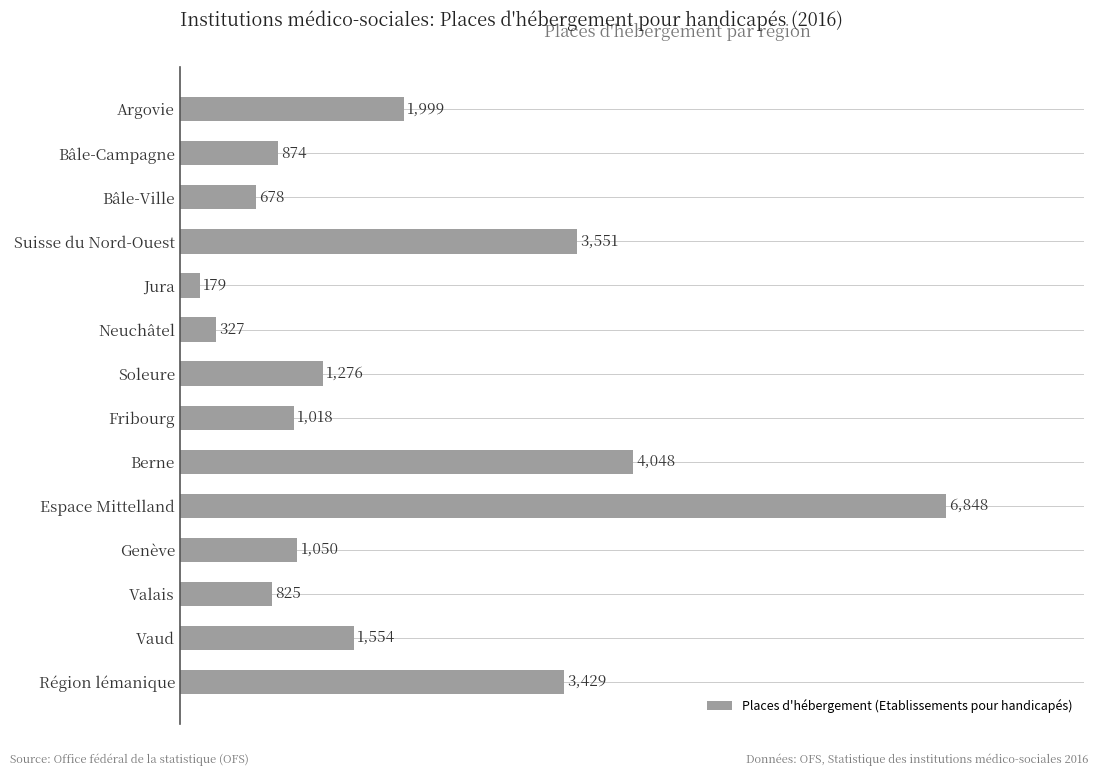

What is the greatest value displayed?

6848